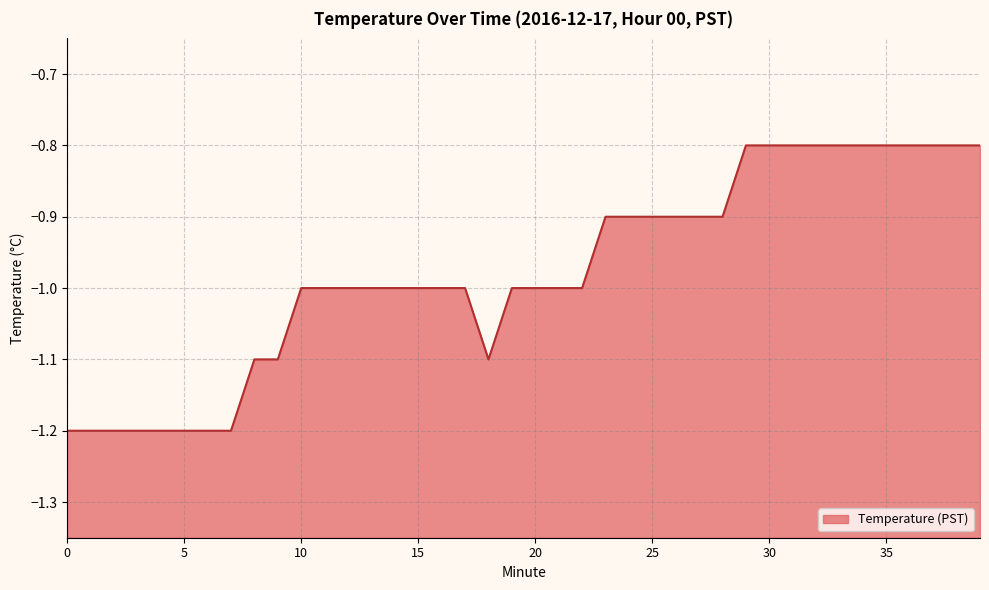

Where is the data nearest to the value -1?

10